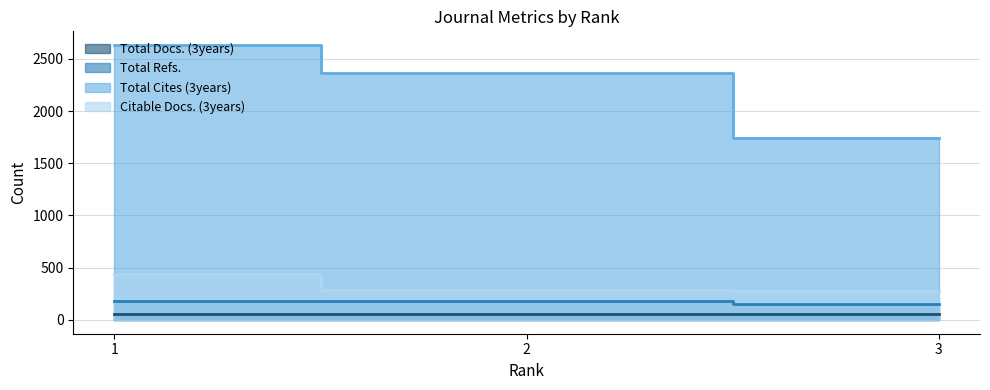

Is it true that Total Refs. equals 91 at 1?

False